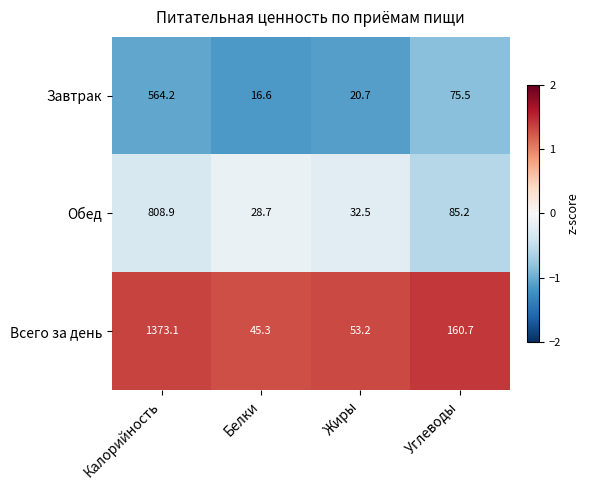

Between Калорийность and Жиры, which series saw the biggest shift?

Всего за день